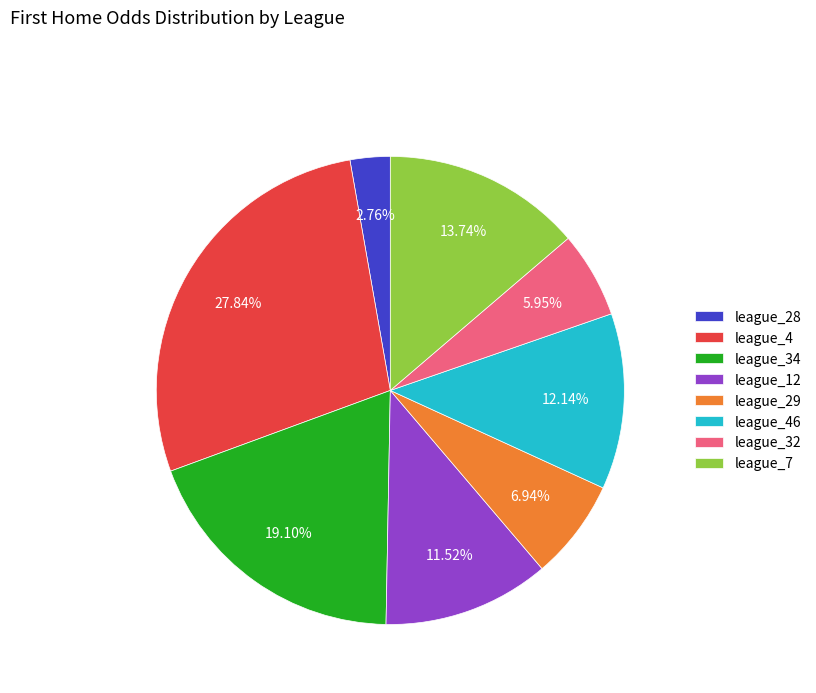

What is the ratio of the value at league_4 to the value at league_34?

1.5